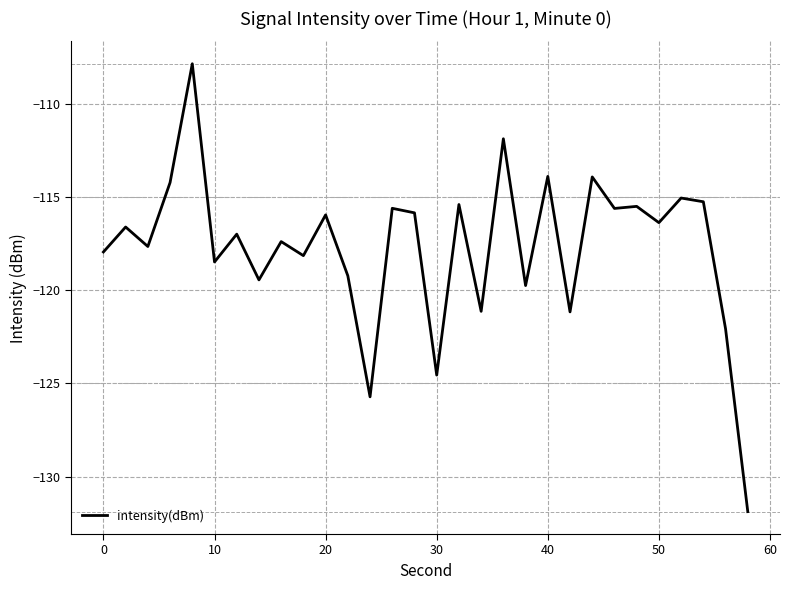

What is the maximum value shown in the chart?

-107.8